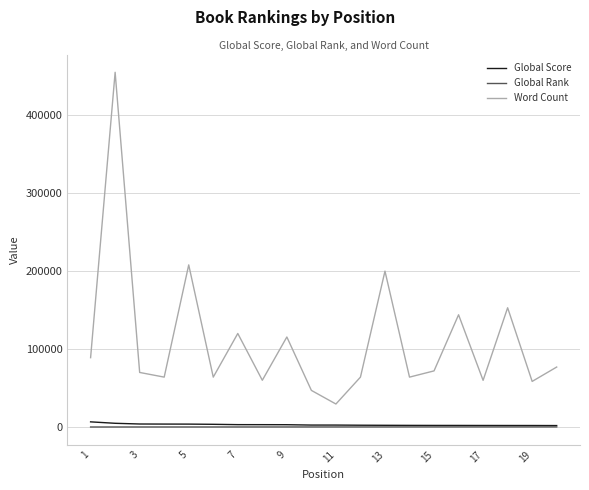

True or false: Global Rank and Word Count cross at least once.

False